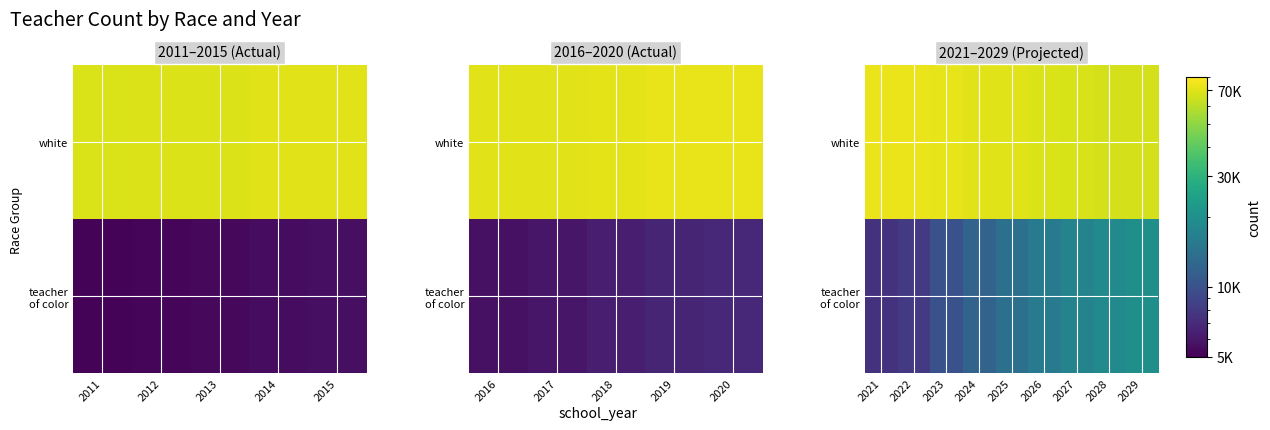

What is the minimum value for white?

66676